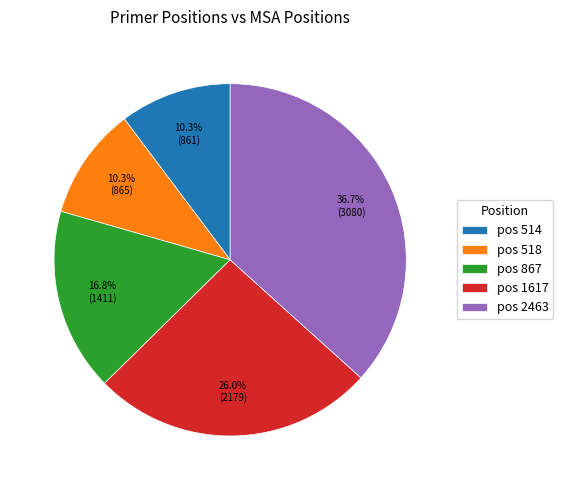

Which category has the biggest portion of the pie?

pos 2463